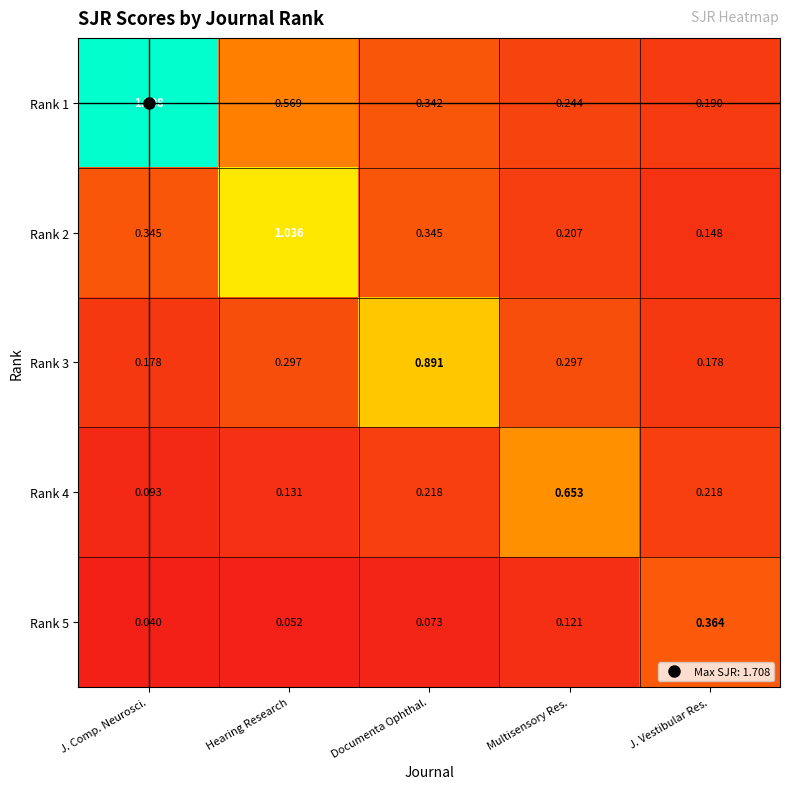

What is the total value across all series at J. Comp. Neurosci.?

2.4